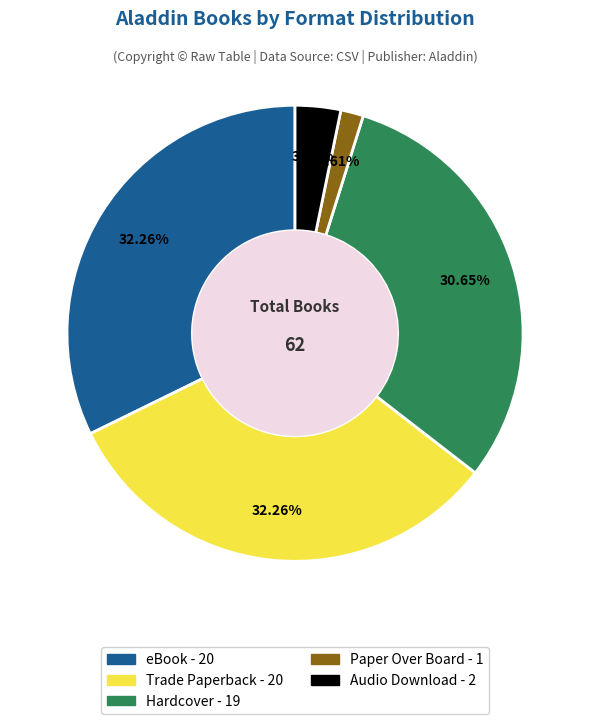

What is the smallest slice in the pie chart?

Paper Over Board